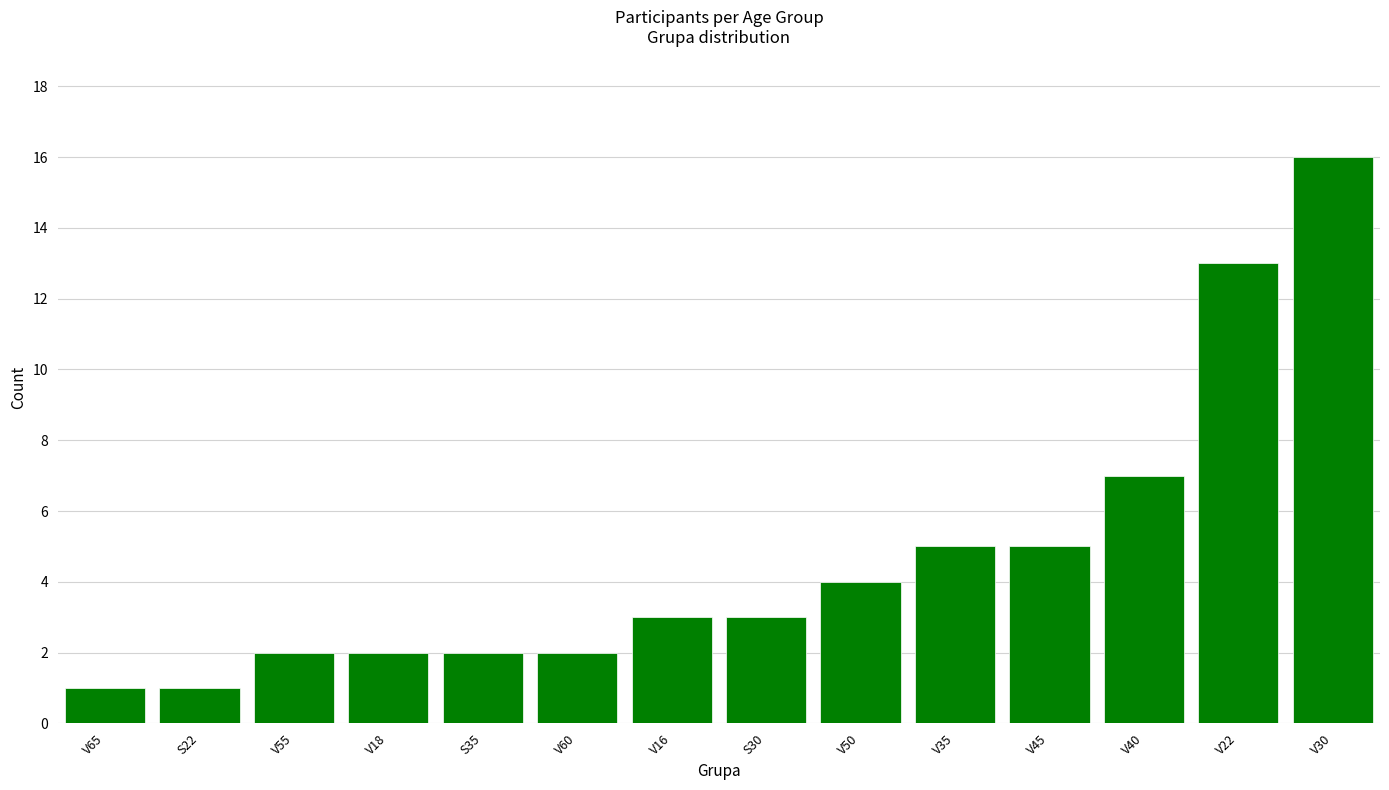

Are the bars horizontal?

No